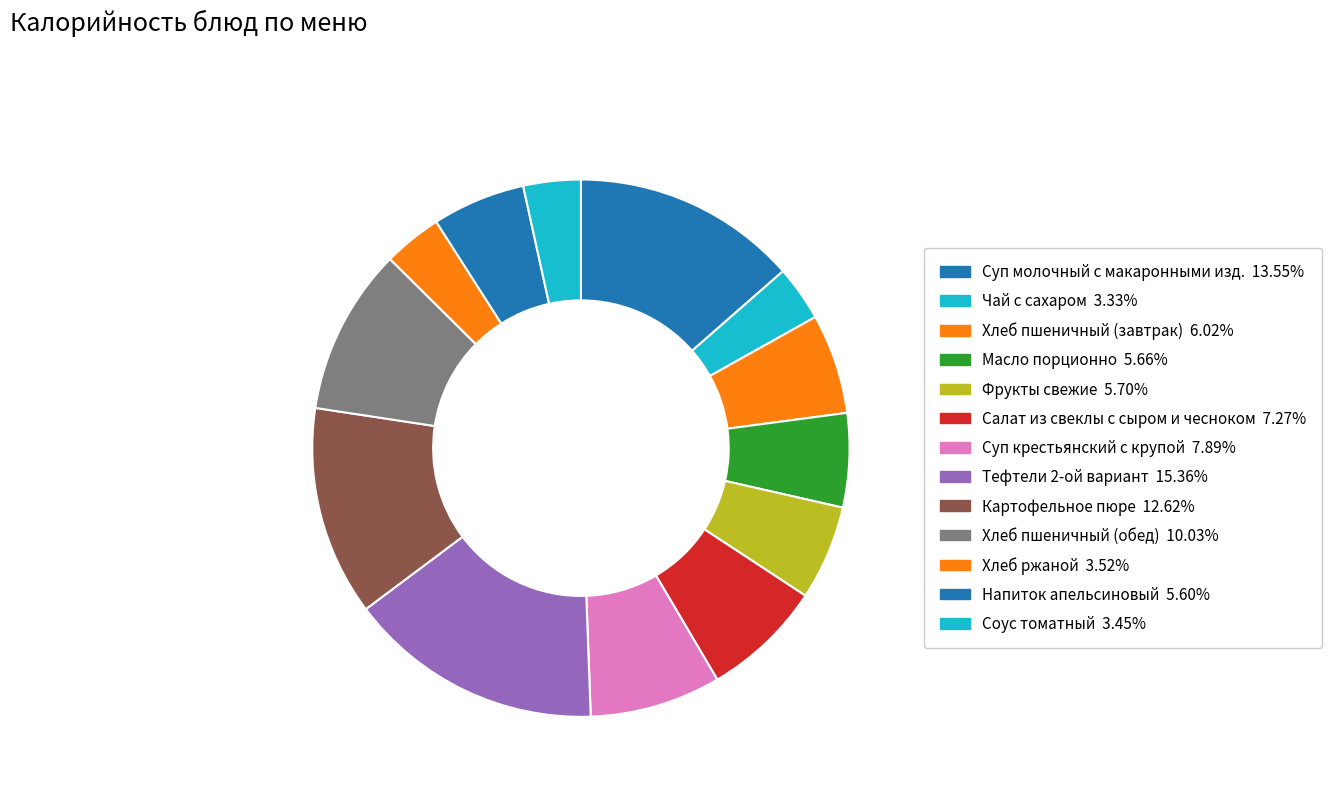

What percentage is the Масло порционно slice, to the nearest percent?

6%